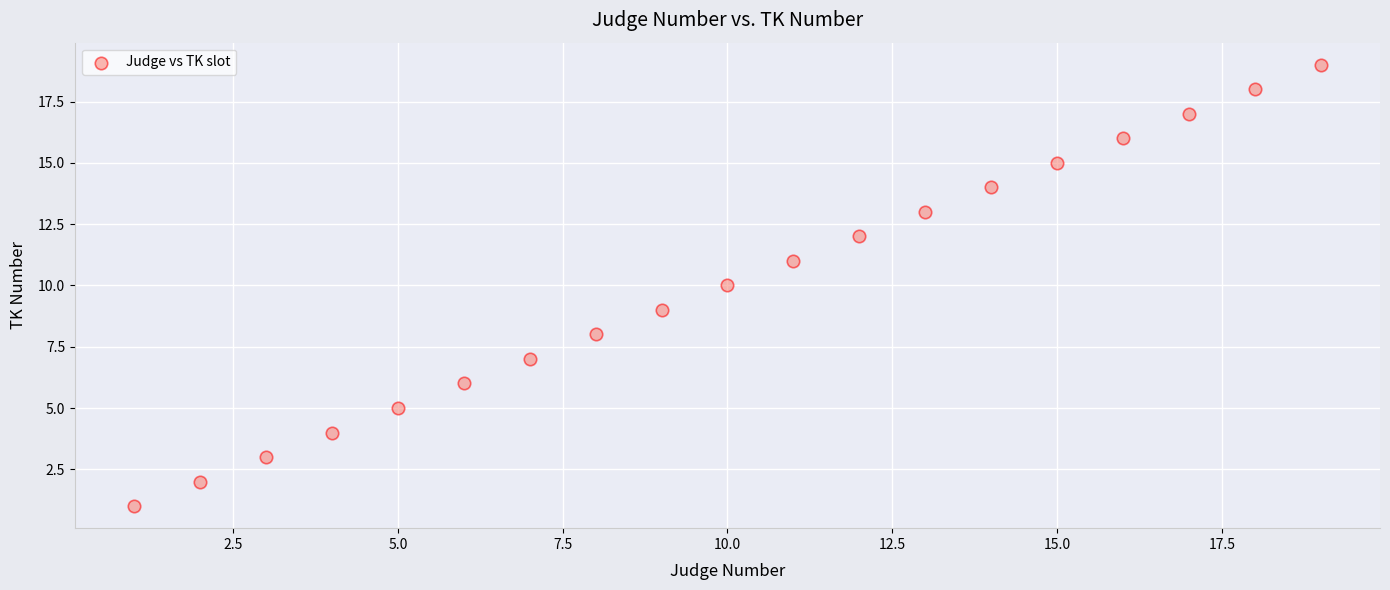

What is the range of X values (max minus min)?

18